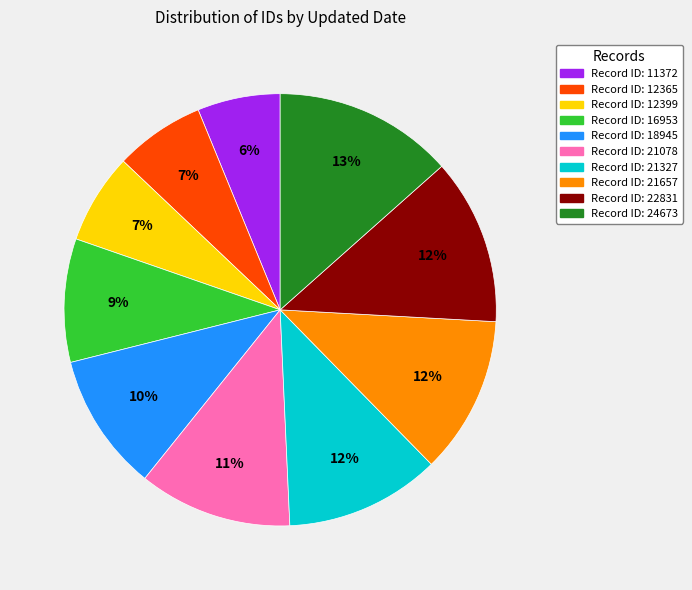

Is Record ID: 21078 the majority of the pie?

No